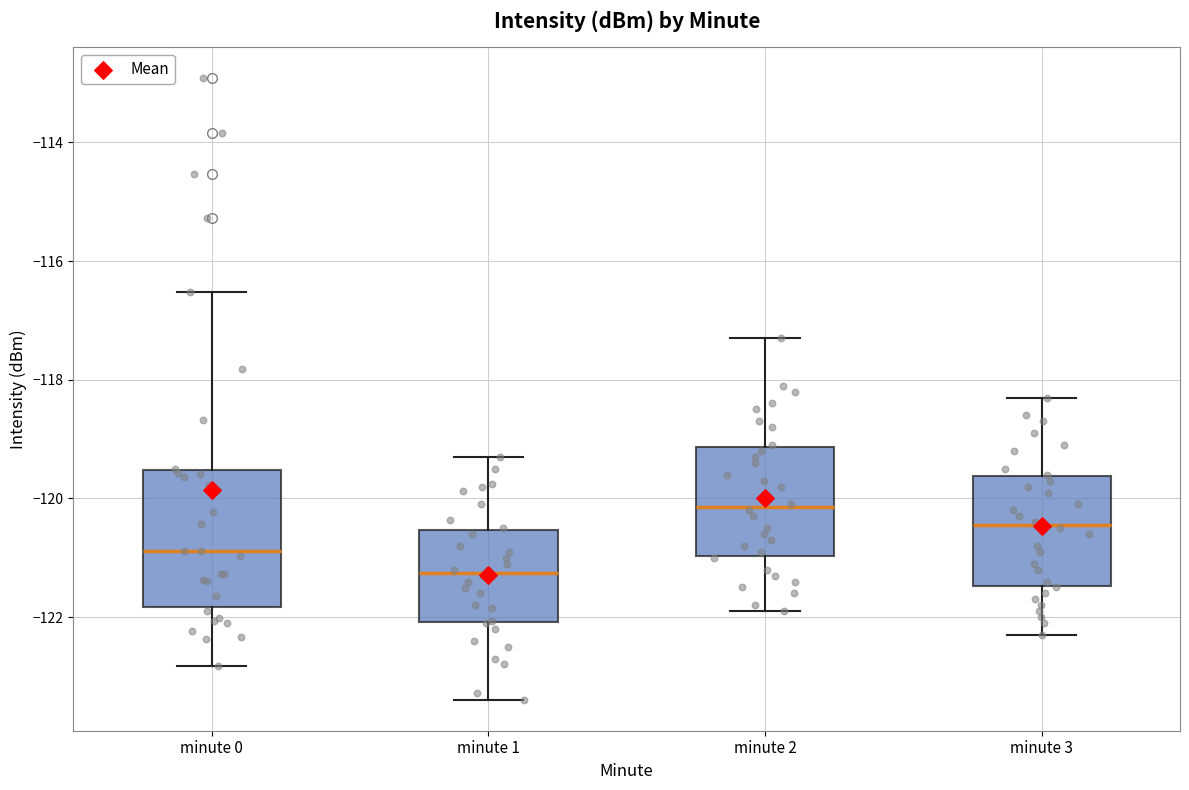

Reading left to right, transcribe this box plot: for each box, give where its median line is, the range the box spans, and where its two whiskers end, as read against the y-axis. The values are not printed on the chart, so give them approximately, as read against the axis.

minute 0: median -120.8, box -121.8 to -119.6, whiskers -122.8 to -116.6
minute 1: median -121.2, box -122.0 to -120.6, whiskers -123.4 to -119.2
minute 2: median -120.2, box -121.0 to -119.2, whiskers -121.8 to -117.2
minute 3: median -120.4, box -121.4 to -119.6, whiskers -122.2 to -118.2